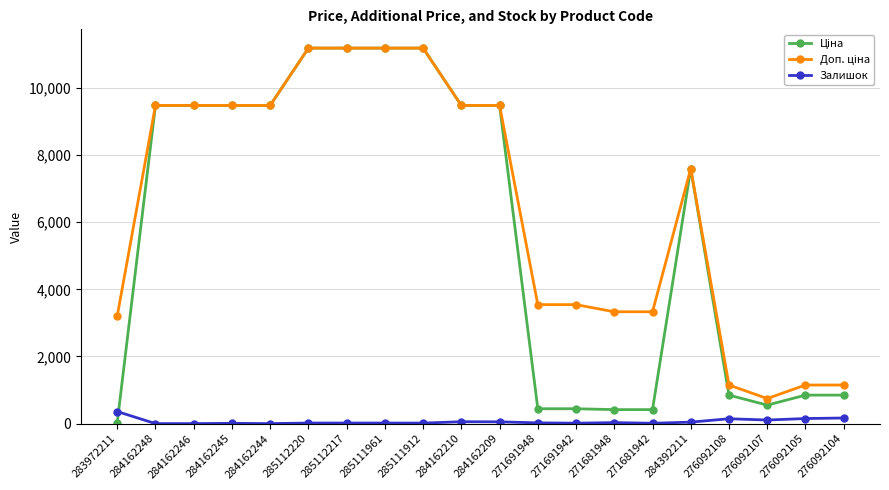

Count the number of categories in the chart.

20